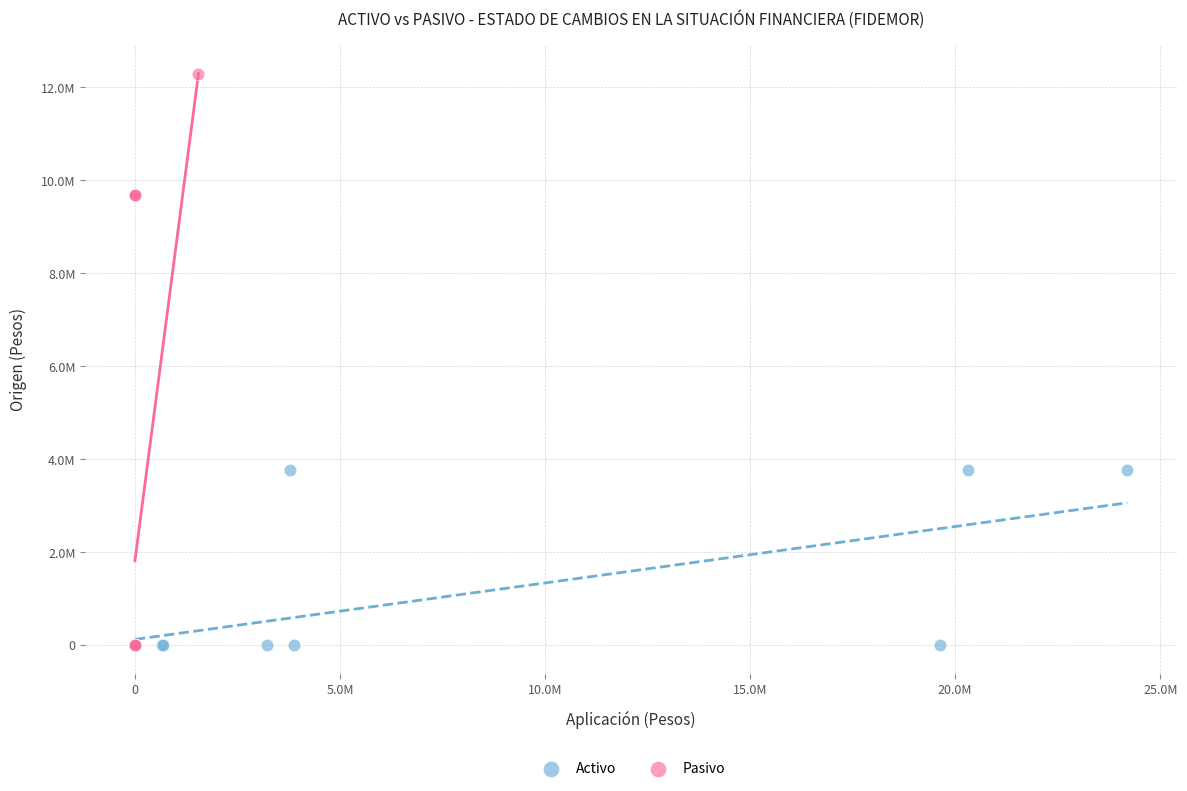

What are all the series names shown in the legend?

Activo, Pasivo